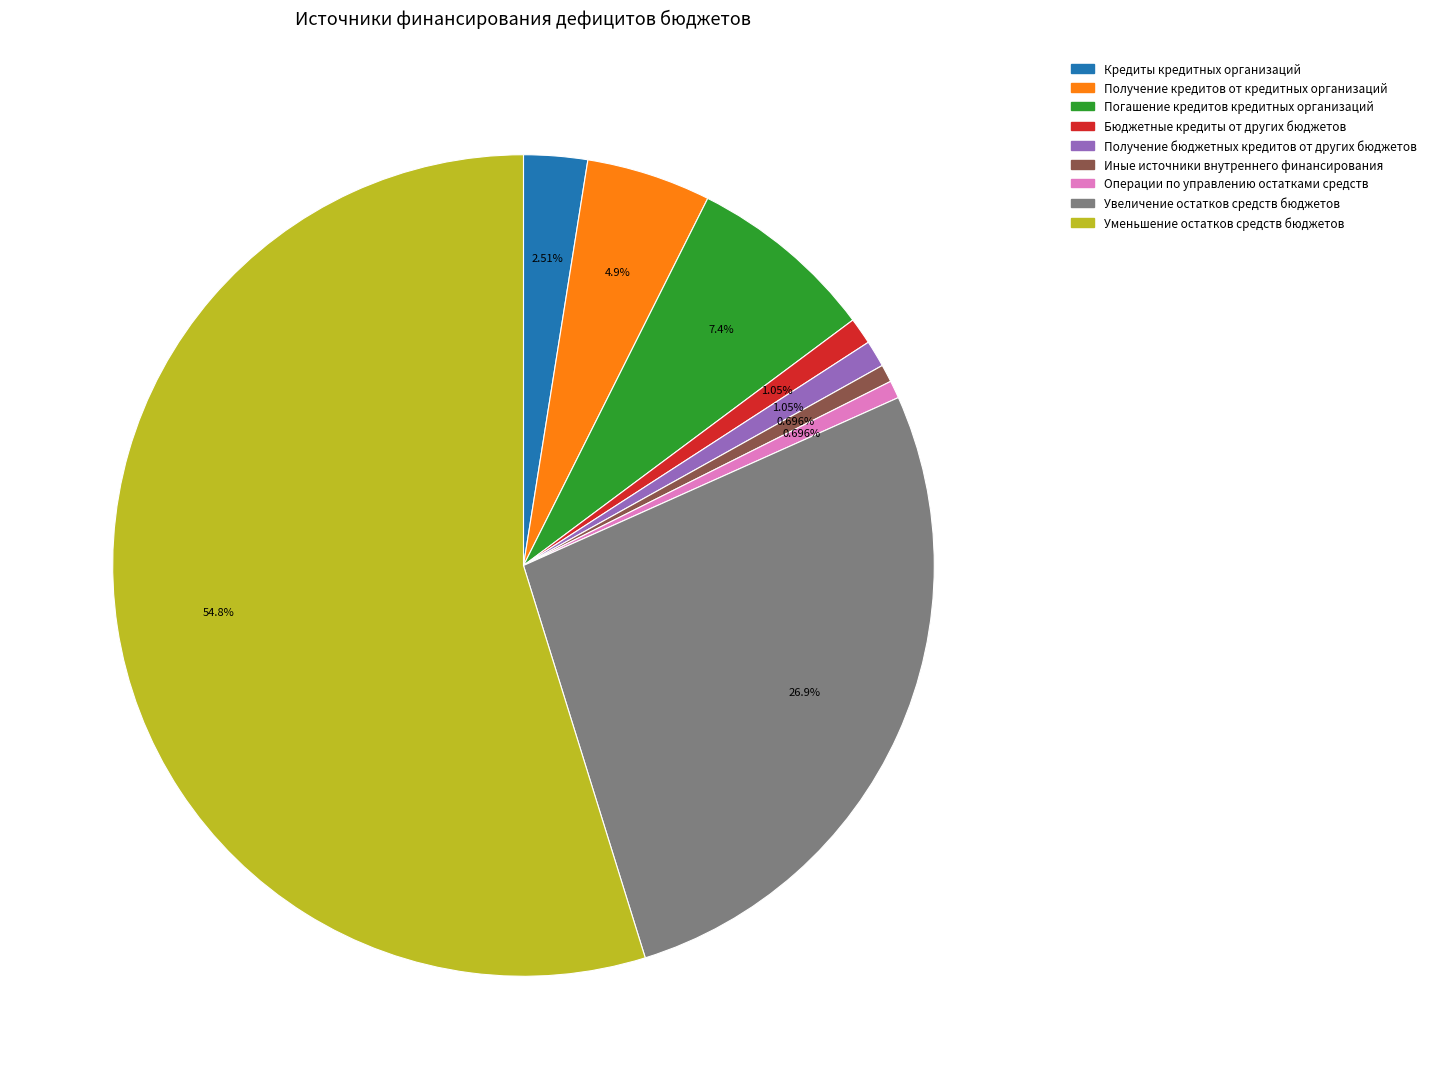

What is the total percentage of Кредиты кредитных организаций and Операции по управлению остатками средств?

3.2%